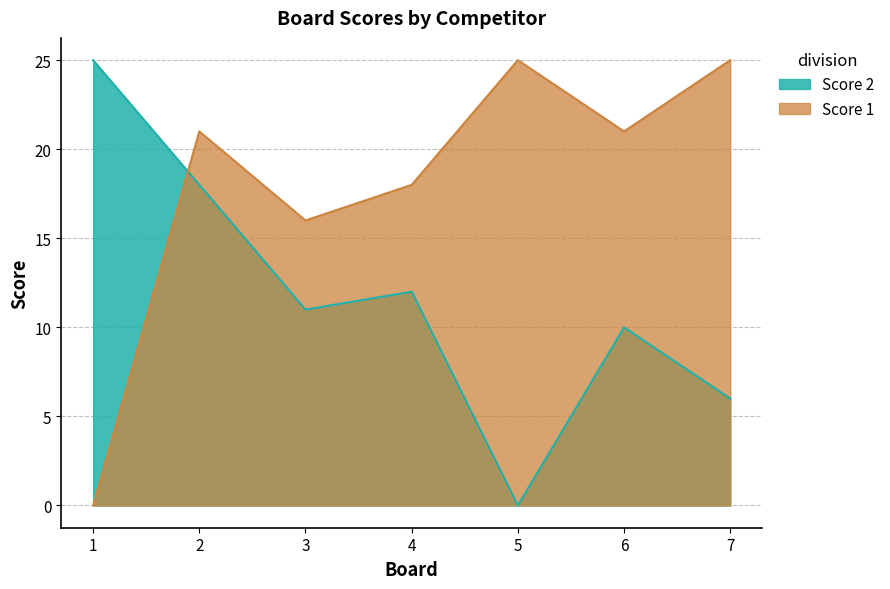

Which category has the lowest value across all series?

1